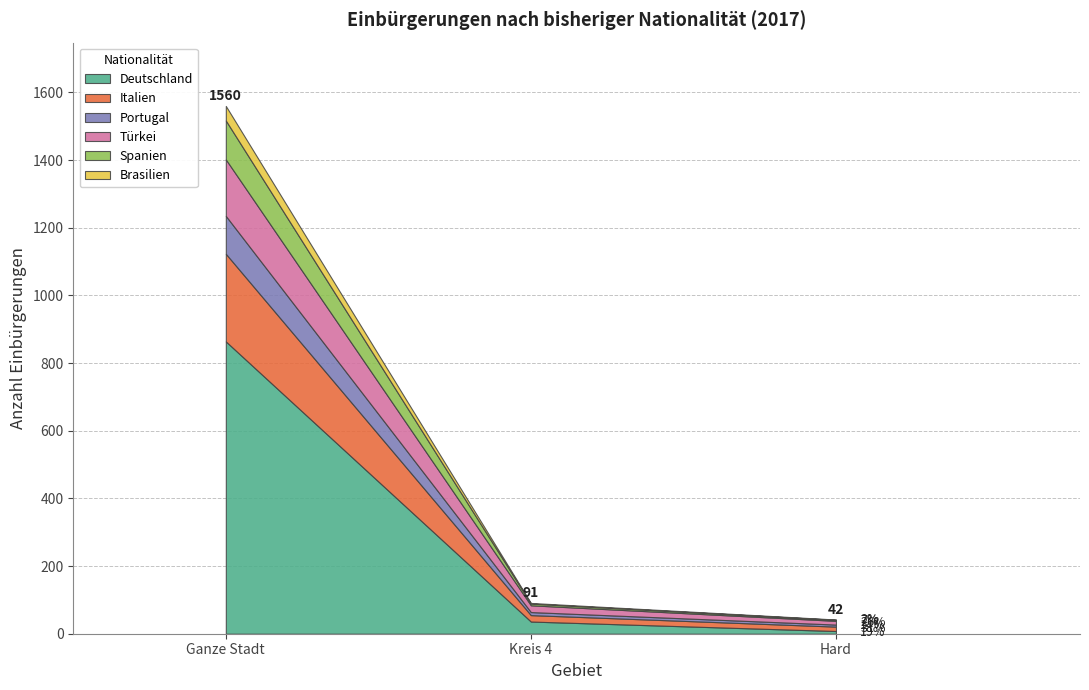

At which label is Türkei closest to 89?

Kreis 4